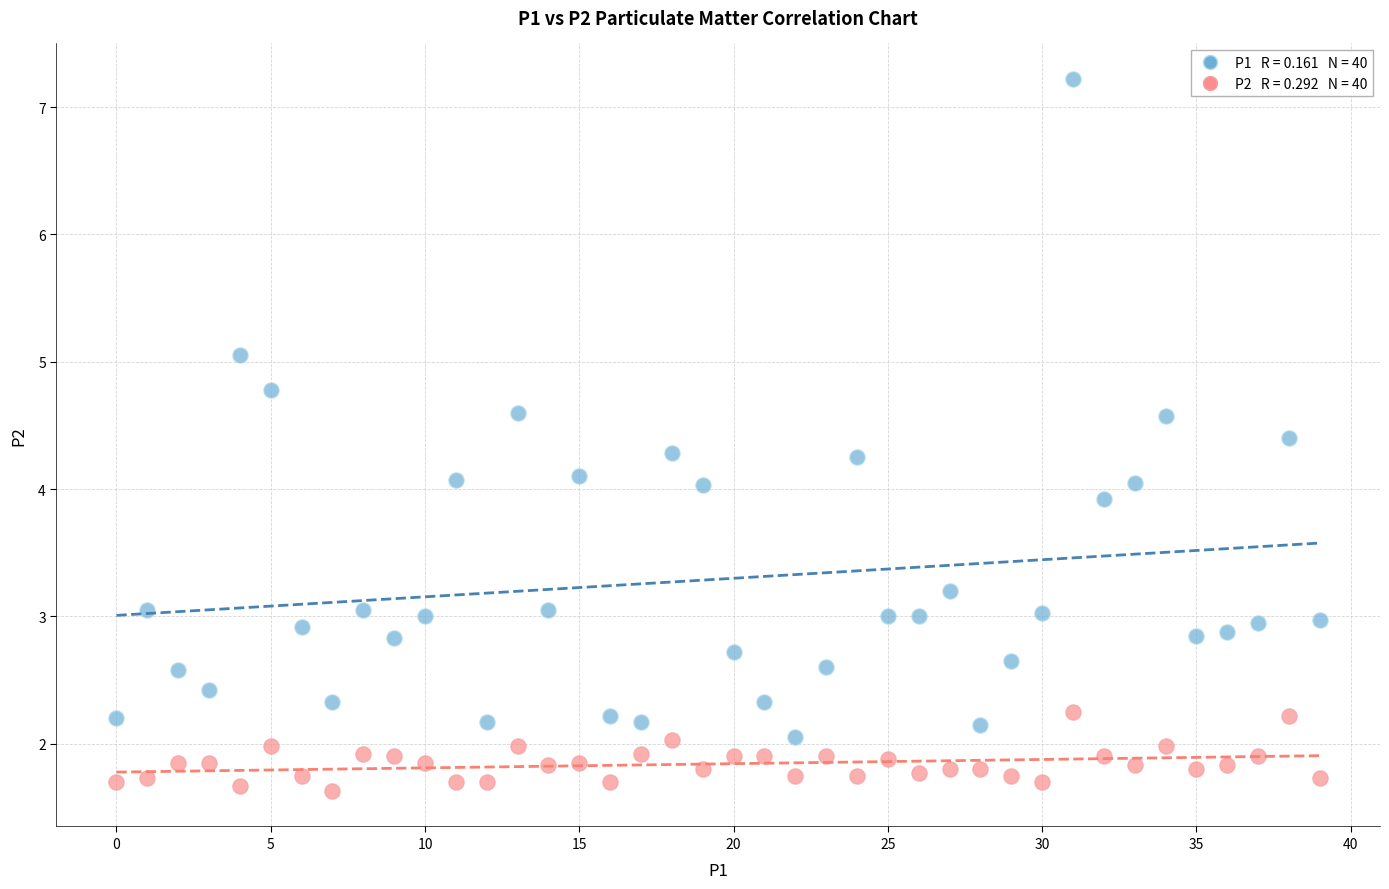

Across all data points, what is the range of Y values (max minus min)?

5.6